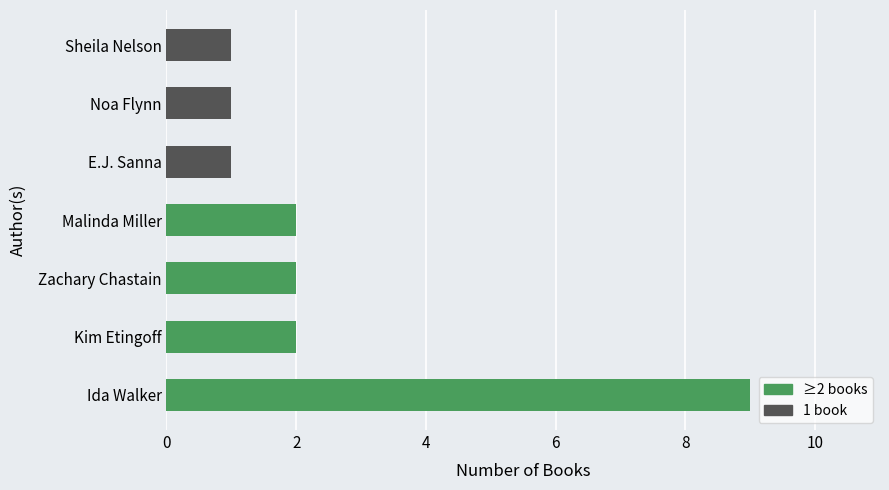

List the labels in order of value, largest first.

Ida Walker, Kim Etingoff, Zachary Chastain, Malinda Miller, E.J. Sanna, Noa Flynn, Sheila Nelson